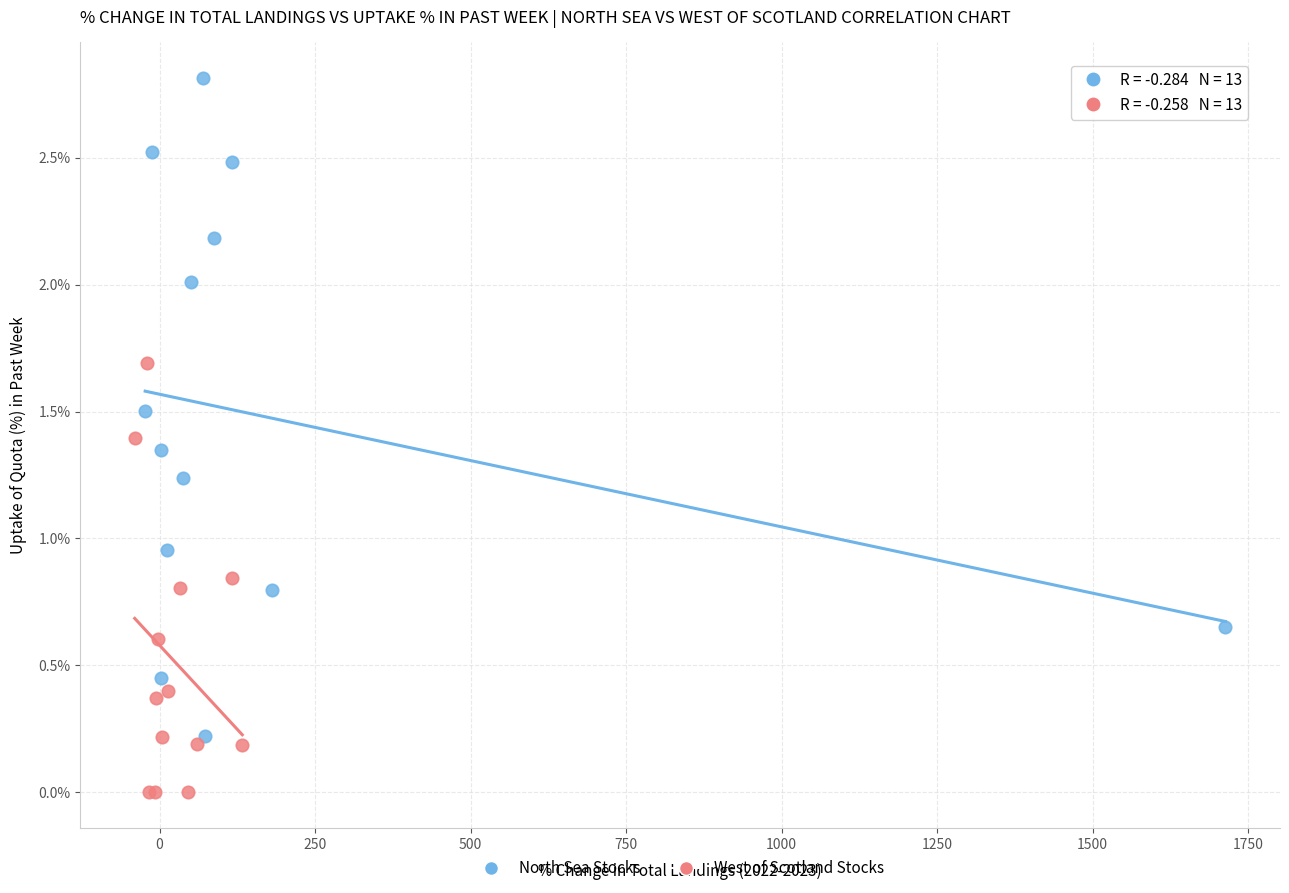

Which series has the largest Y range (max minus min)?

North Sea Stocks